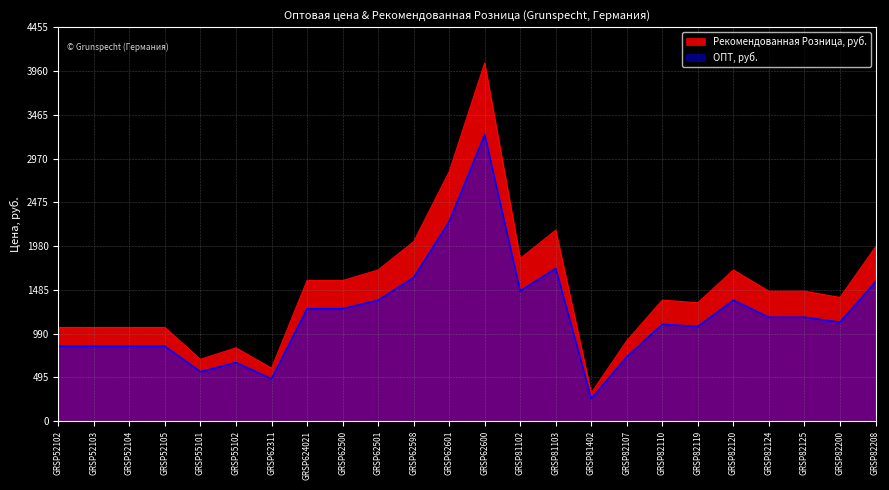

Which series has the widest spread of values?

Рекомендованная Розница, руб.